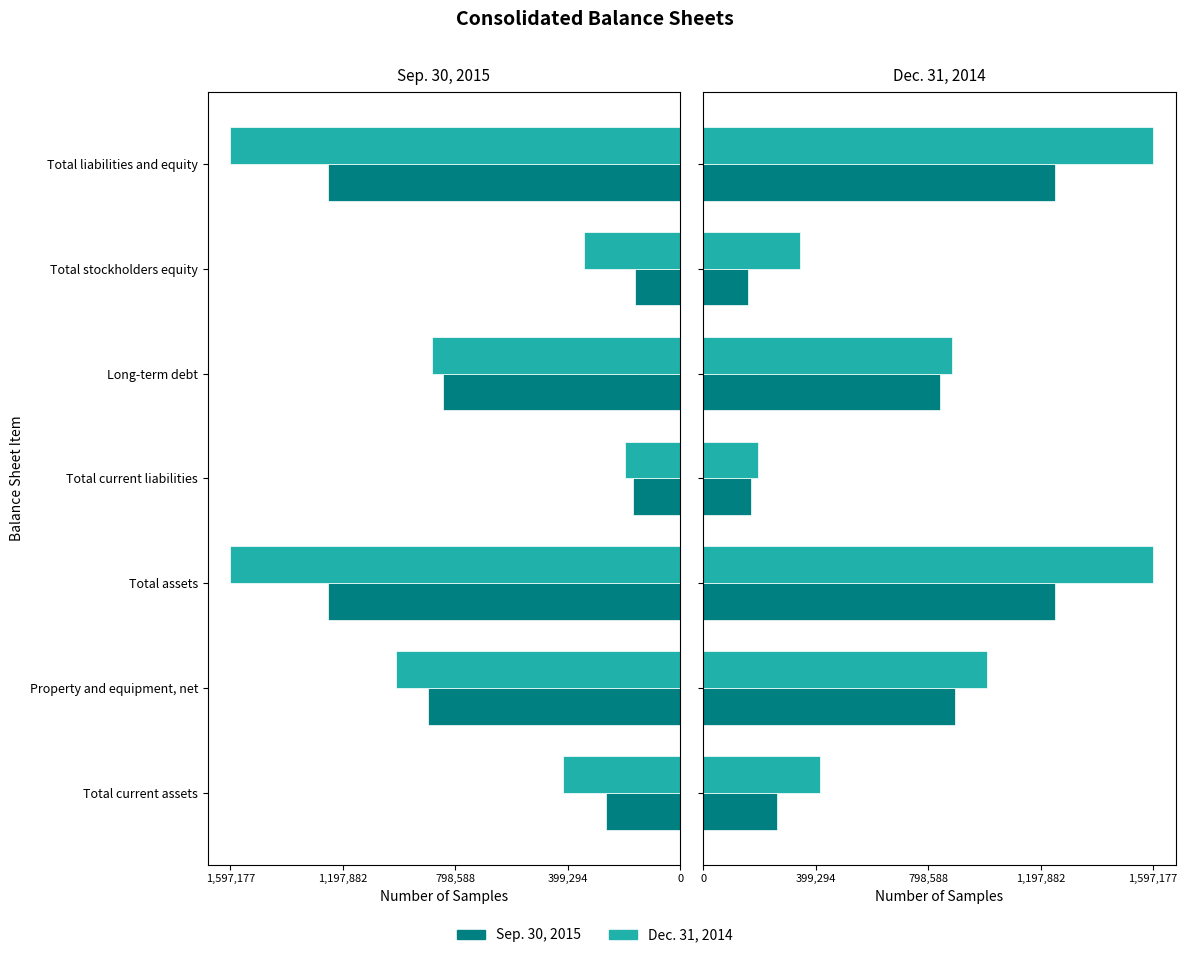

Between Total assets and Total current liabilities, which series saw the biggest shift?

Dec. 31, 2014